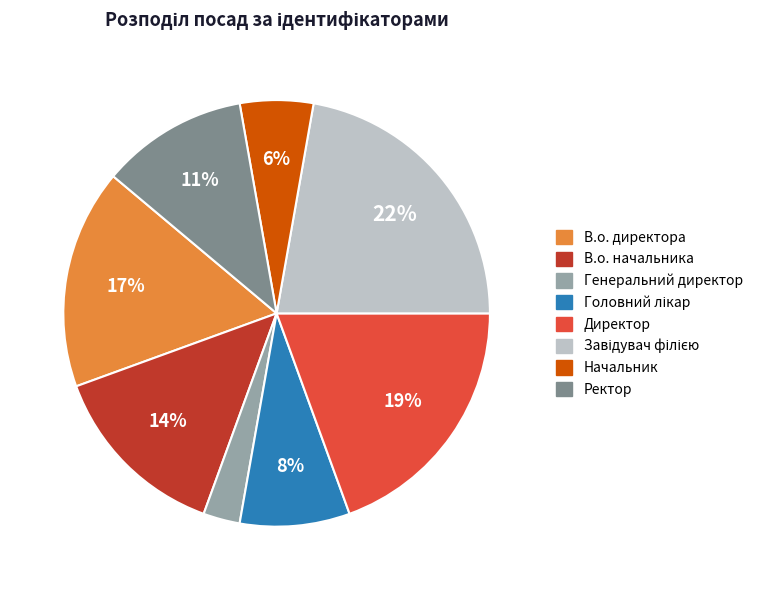

What is the ratio of the value at Начальник to the value at Ректор?

0.5